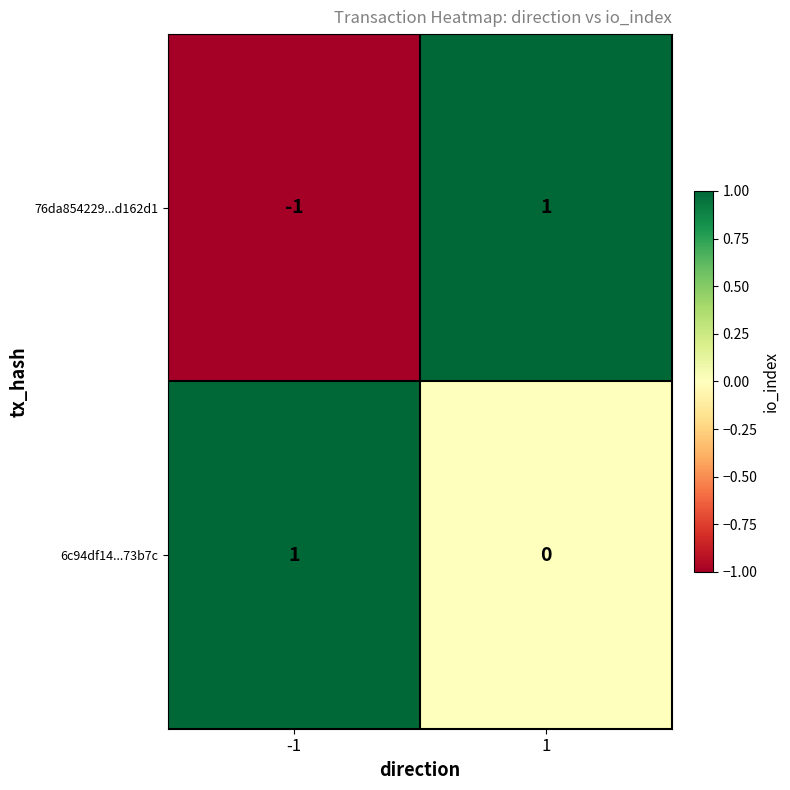

Reading left to right, transcribe all the data shown in this chart.

76da854229...d162d1: -1	1
6c94df14...73b7c: 1	0